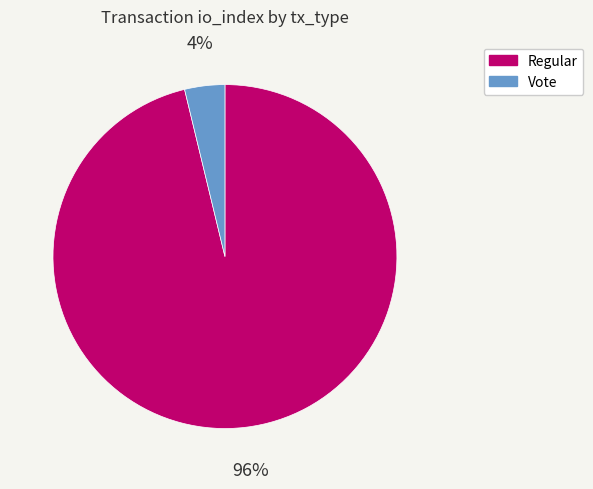

Is the sum of Regular and Vote greater than half?

Yes